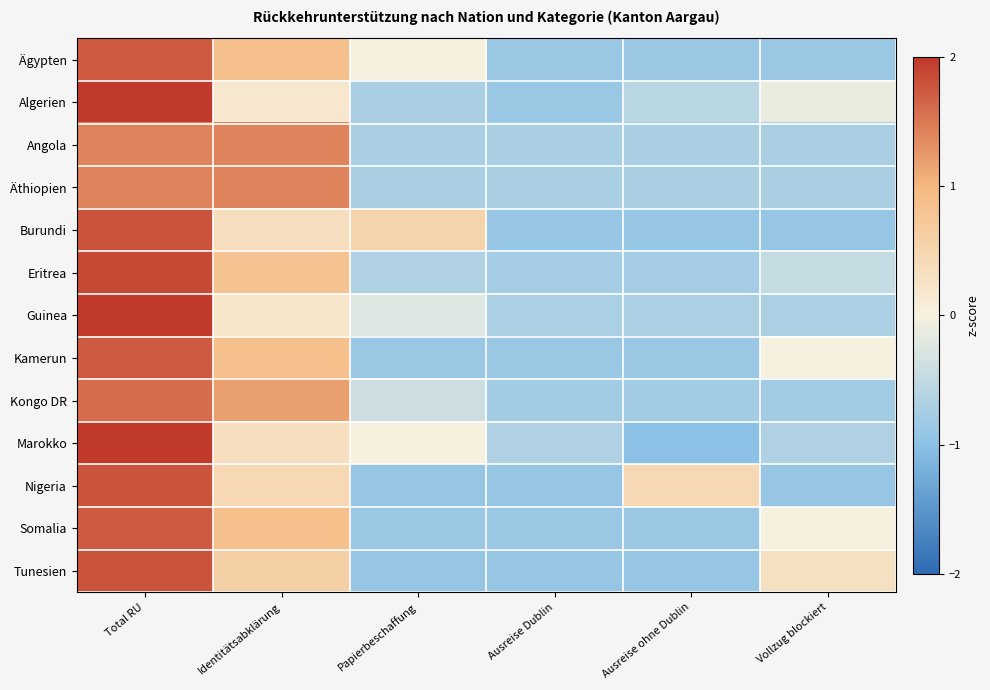

Reading right to left, transcribe all the data shown in this chart.

Ägypten: Vollzug blockiert=-0.9	Ausreise ohne Dublin=-0.9	Ausreise Dublin=-0.9	Papierbeschaffung=0.0	Identitätsabklärung=0.9	Total RU=1.7
Algerien: Vollzug blockiert=-0.1	Ausreise ohne Dublin=-0.6	Ausreise Dublin=-0.9	Papierbeschaffung=-0.7	Identitätsabklärung=0.2	Total RU=2.1
Angola: Vollzug blockiert=-0.7	Ausreise ohne Dublin=-0.7	Ausreise Dublin=-0.7	Papierbeschaffung=-0.7	Identitätsabklärung=1.4	Total RU=1.4
Äthiopien: Vollzug blockiert=-0.7	Ausreise ohne Dublin=-0.7	Ausreise Dublin=-0.7	Papierbeschaffung=-0.7	Identitätsabklärung=1.4	Total RU=1.4
Burundi: Vollzug blockiert=-0.9	Ausreise ohne Dublin=-0.9	Ausreise Dublin=-0.9	Papierbeschaffung=0.5	Identitätsabklärung=0.4	Total RU=1.8
Eritrea: Vollzug blockiert=-0.5	Ausreise ohne Dublin=-0.8	Ausreise Dublin=-0.8	Papierbeschaffung=-0.7	Identitätsabklärung=0.8	Total RU=1.9
Guinea: Vollzug blockiert=-0.7	Ausreise ohne Dublin=-0.7	Ausreise Dublin=-0.7	Papierbeschaffung=-0.2	Identitätsabklärung=0.2	Total RU=2.1
Kamerun: Vollzug blockiert=0.0	Ausreise ohne Dublin=-0.9	Ausreise Dublin=-0.9	Papierbeschaffung=-0.9	Identitätsabklärung=0.9	Total RU=1.7
Kongo DR: Vollzug blockiert=-0.8	Ausreise ohne Dublin=-0.8	Ausreise Dublin=-0.8	Papierbeschaffung=-0.4	Identitätsabklärung=1.2	Total RU=1.6
Marokko: Vollzug blockiert=-0.7	Ausreise ohne Dublin=-1.0	Ausreise Dublin=-0.7	Papierbeschaffung=0.0	Identitätsabklärung=0.3	Total RU=2.0
Nigeria: Vollzug blockiert=-0.9	Ausreise ohne Dublin=0.4	Ausreise Dublin=-0.9	Papierbeschaffung=-0.9	Identitätsabklärung=0.4	Total RU=1.8
Somalia: Vollzug blockiert=0.0	Ausreise ohne Dublin=-0.9	Ausreise Dublin=-0.9	Papierbeschaffung=-0.9	Identitätsabklärung=0.9	Total RU=1.7
Tunesien: Vollzug blockiert=0.3	Ausreise ohne Dublin=-0.9	Ausreise Dublin=-0.9	Papierbeschaffung=-0.9	Identitätsabklärung=0.6	Total RU=1.8